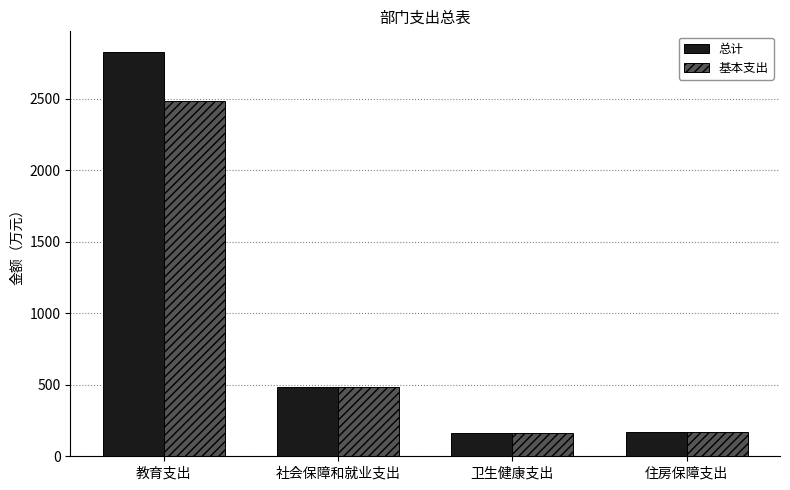

Read the 基本支出 value at 社会保障和就业支出.

485.9